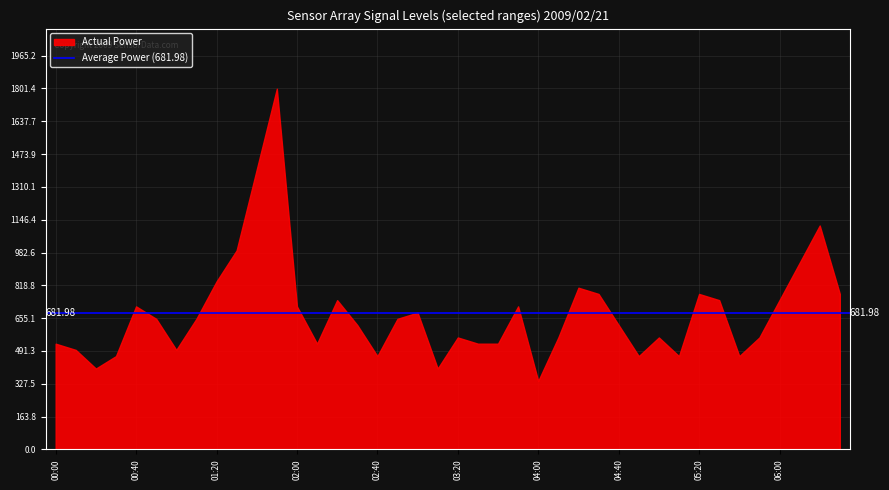

Approximately how many times larger is the value at 06:00 compared to 00:00?

1.4